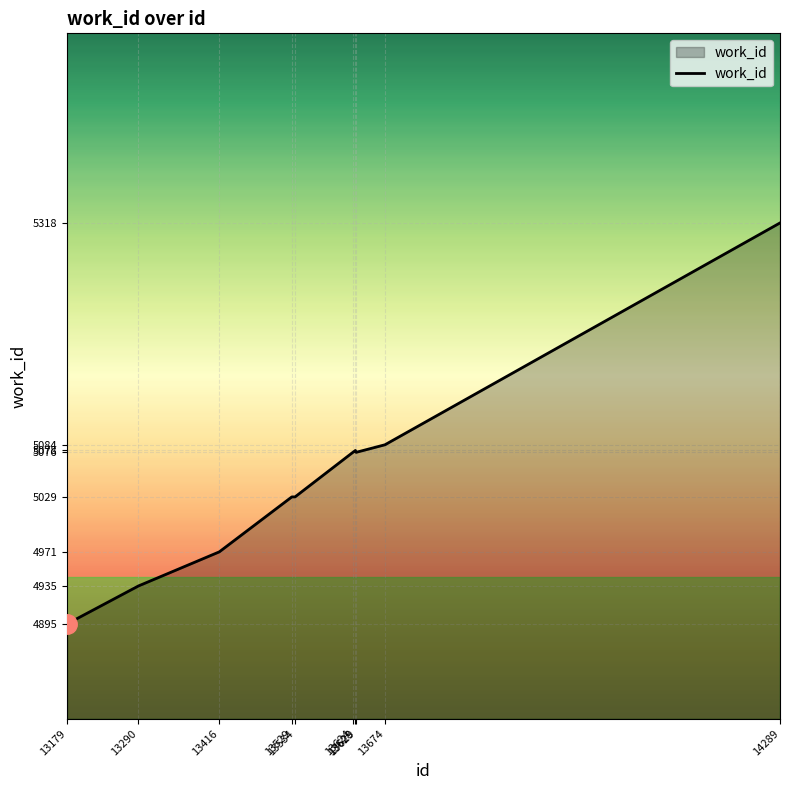

True or false: the data has more than 2 interior local peaks.

False